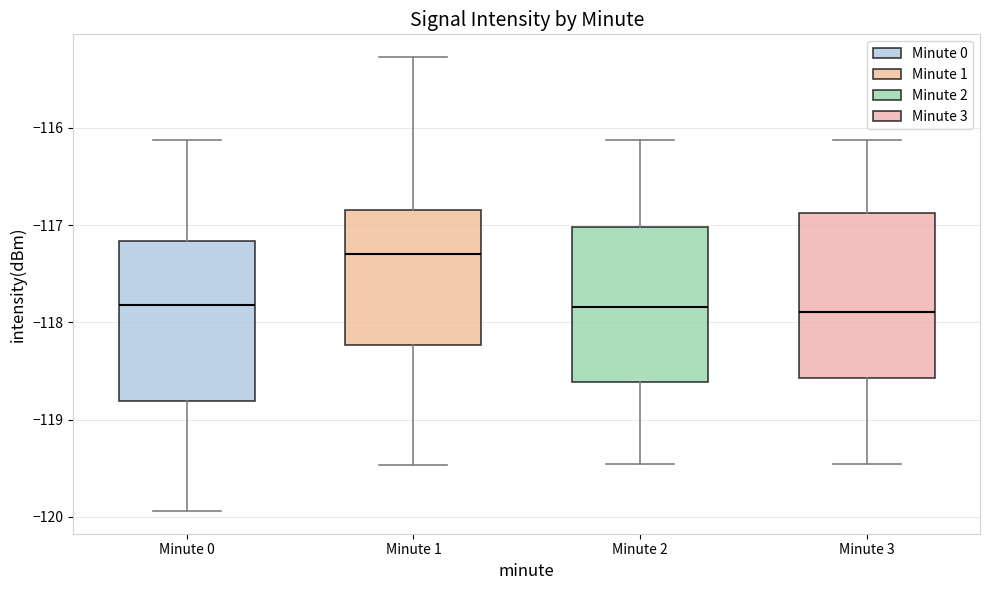

Where does the upper whisker of the box for Minute 2 end on the y-axis? The values are not printed on the chart, so give them approximately, as read against the axis.

-116.1